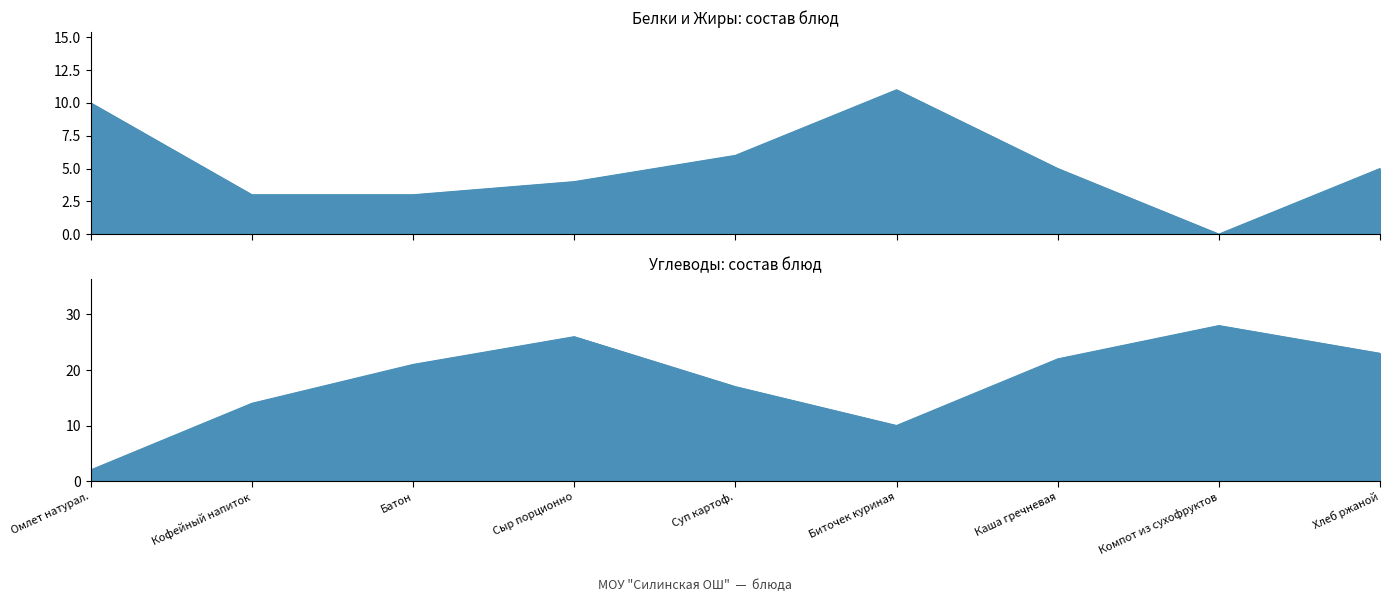

At how many categories does at least one series exceed 1?

9